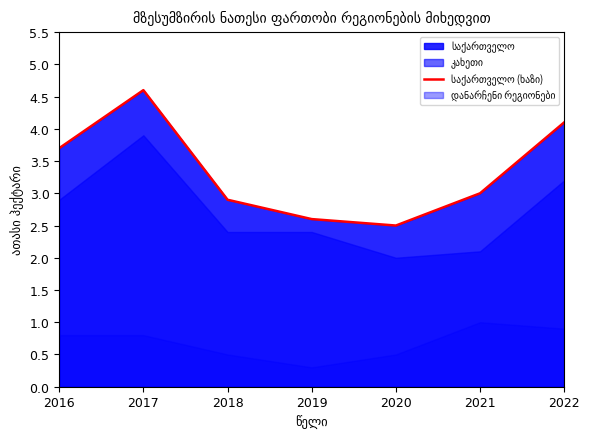

What is the value of the 4th point from the left?

2.6